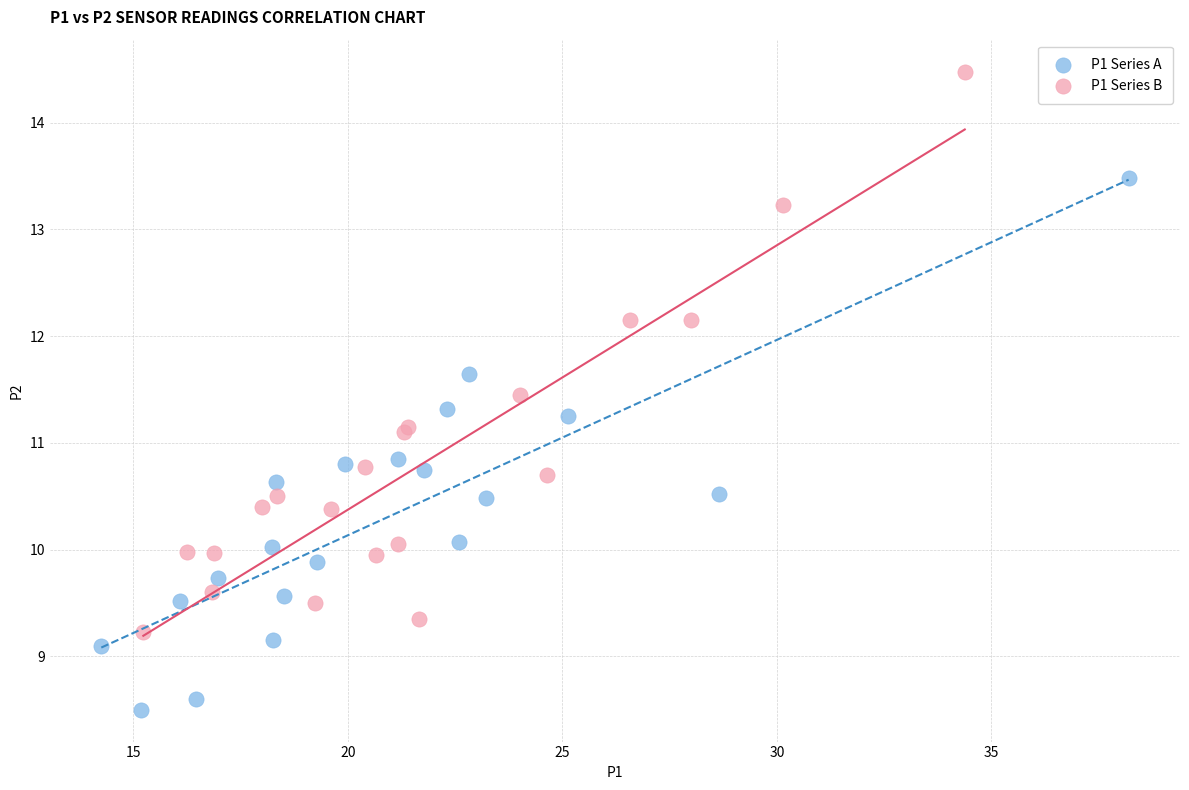

Which series reaches the minimum Y coordinate?

P1 Series A